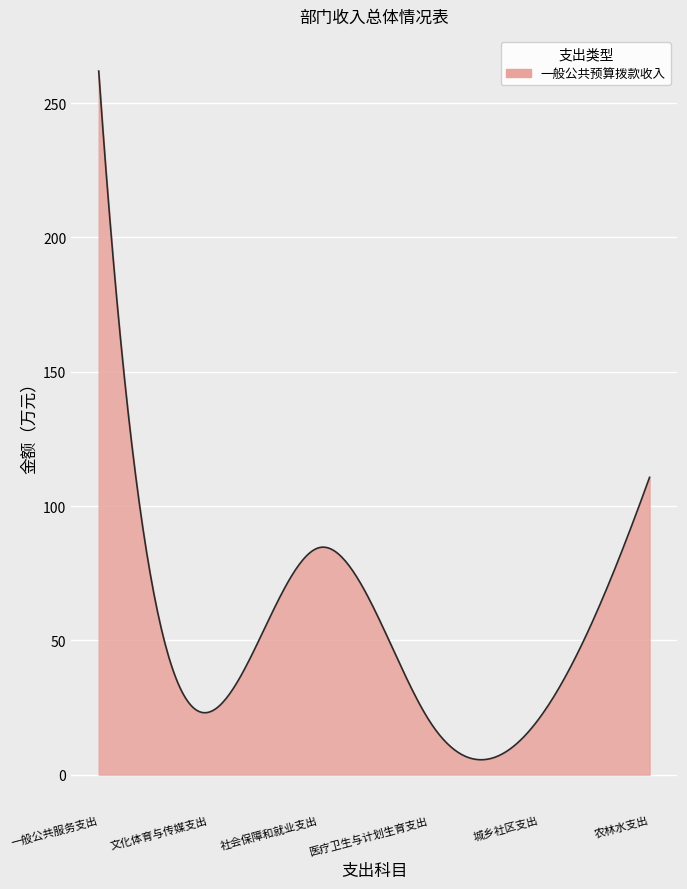

What is the difference between the maximum and minimum values?

256.4